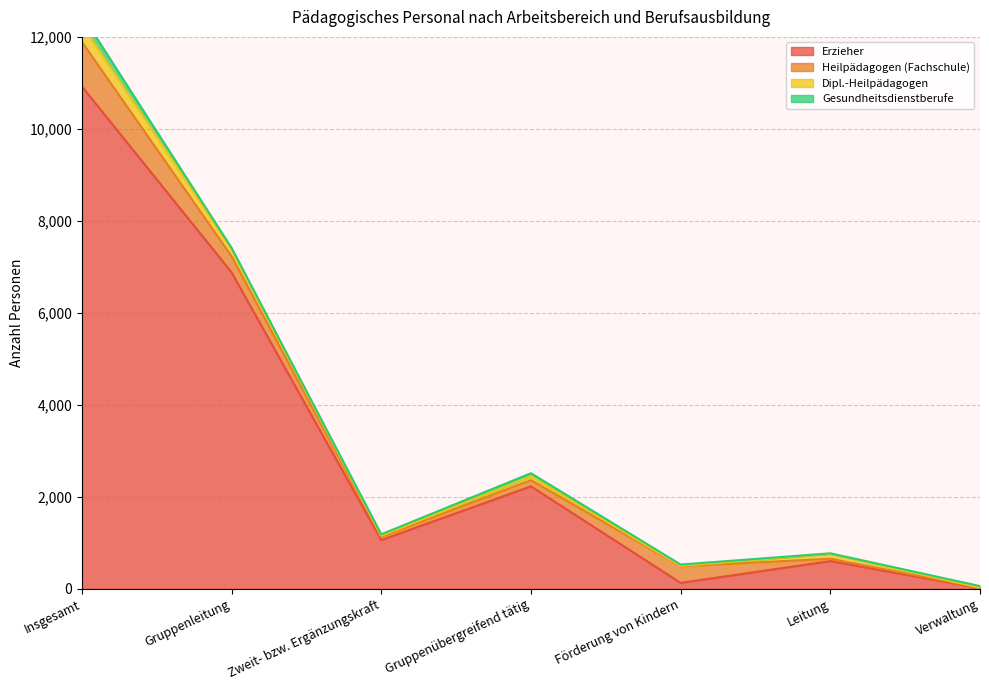

Which category has the highest value in the Heilpädagogen (Fachschule) series?

Insgesamt